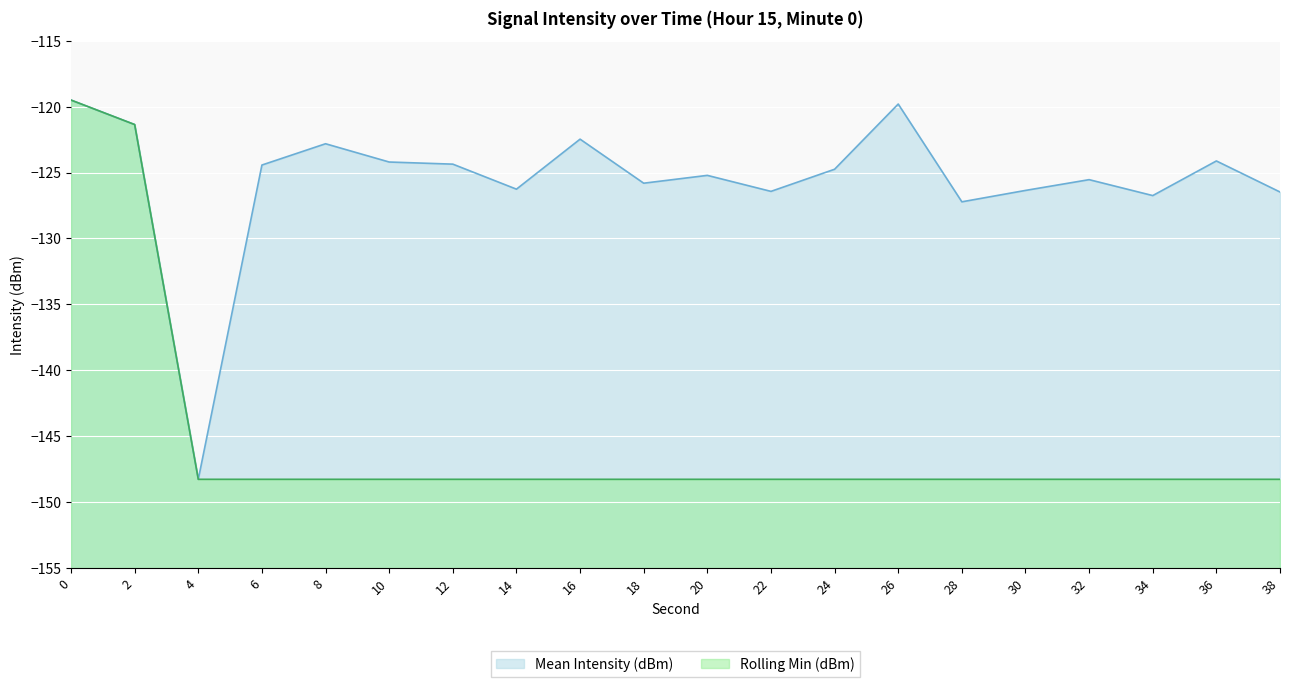

How many interior local valleys does the Mean Intensity (dBm) series have?

6